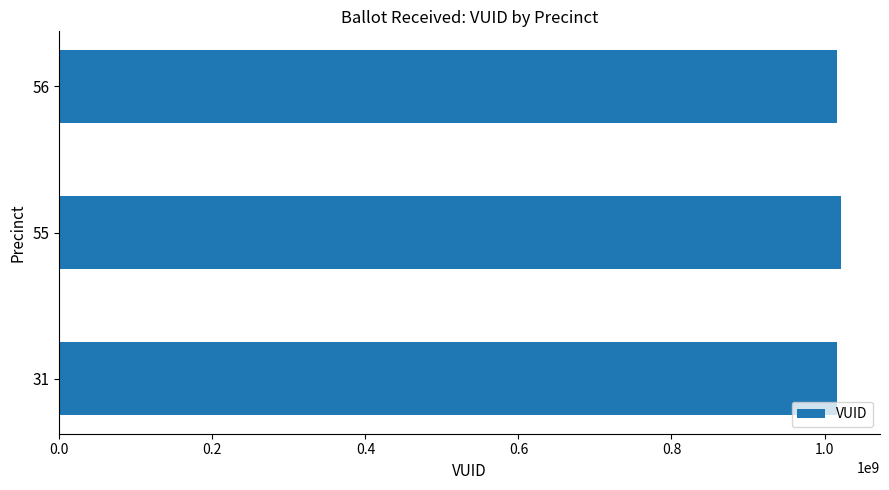

What is the minimum value shown in the chart?

1016118432